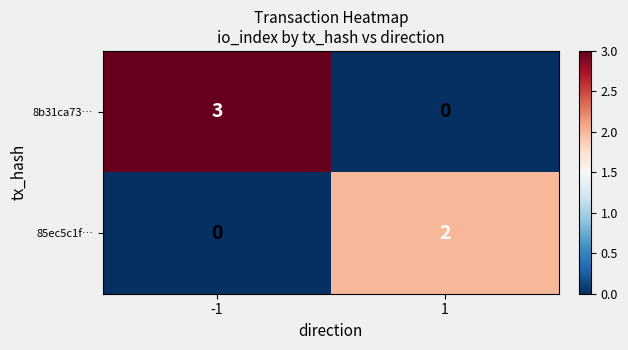

What is the highest value of the 8b31ca73… series?

3